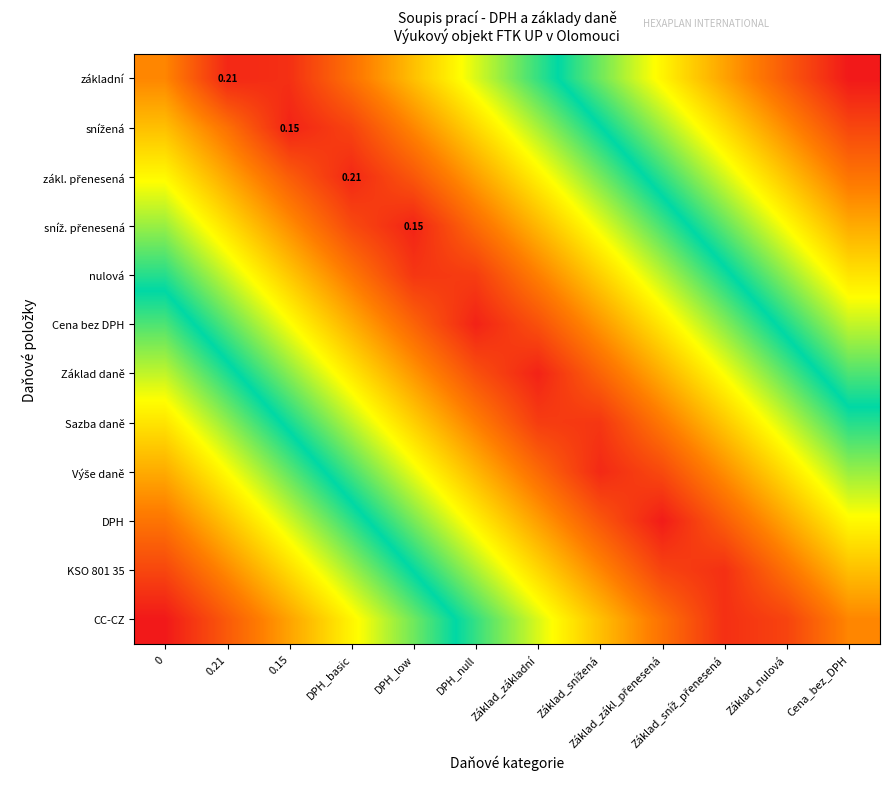

Which series has the largest total across all categories?

CC-CZ